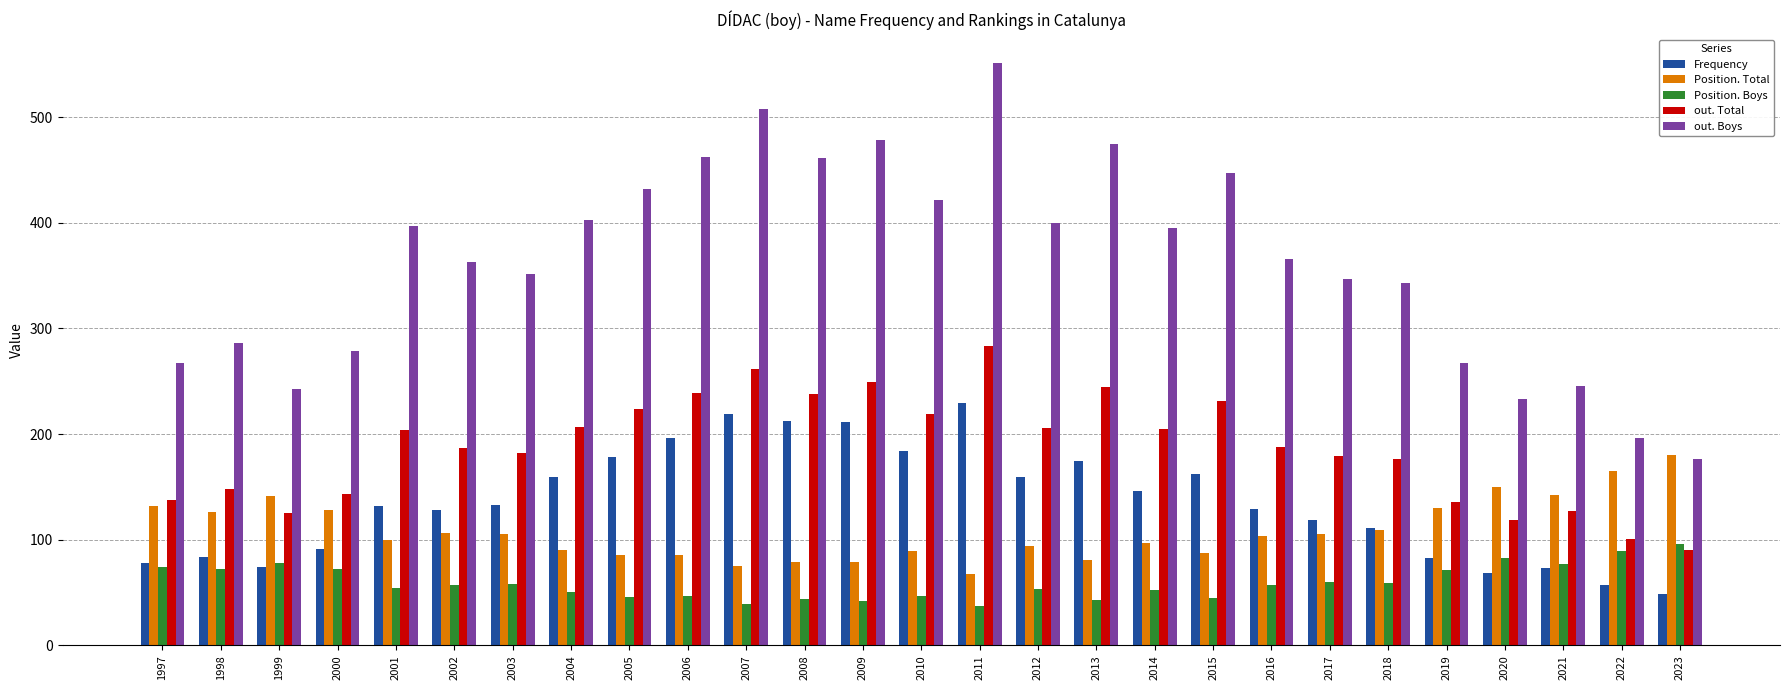

Rank the series by their maximum value, from highest to lowest.

out. Boys, out. Total, Frequency, Position. Total, Position. Boys